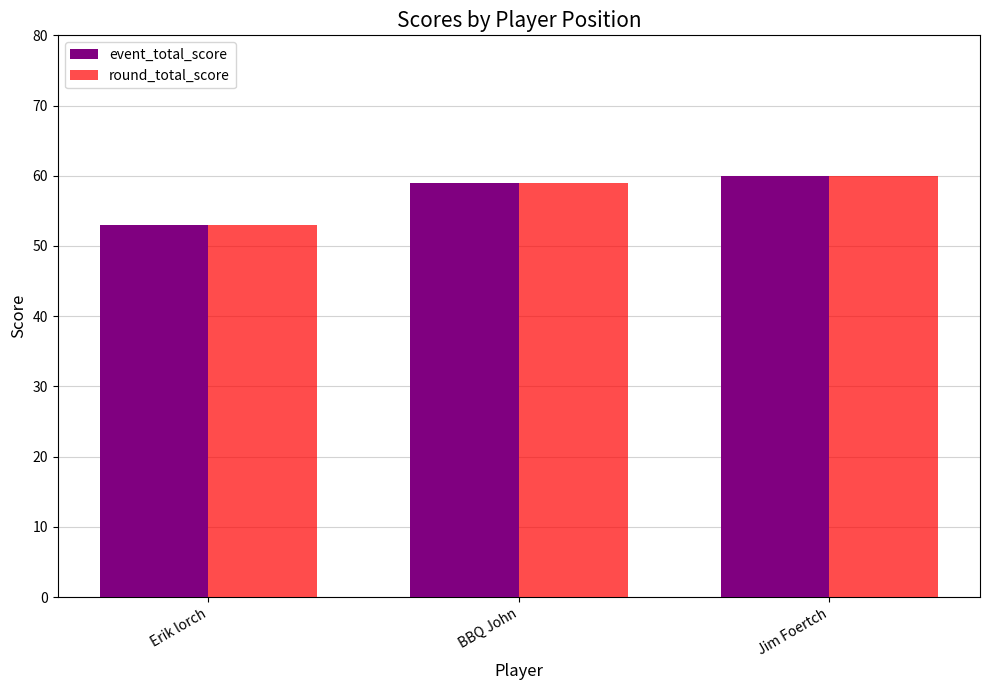

What is the approximate value of round_total_score at Erik lorch?

53